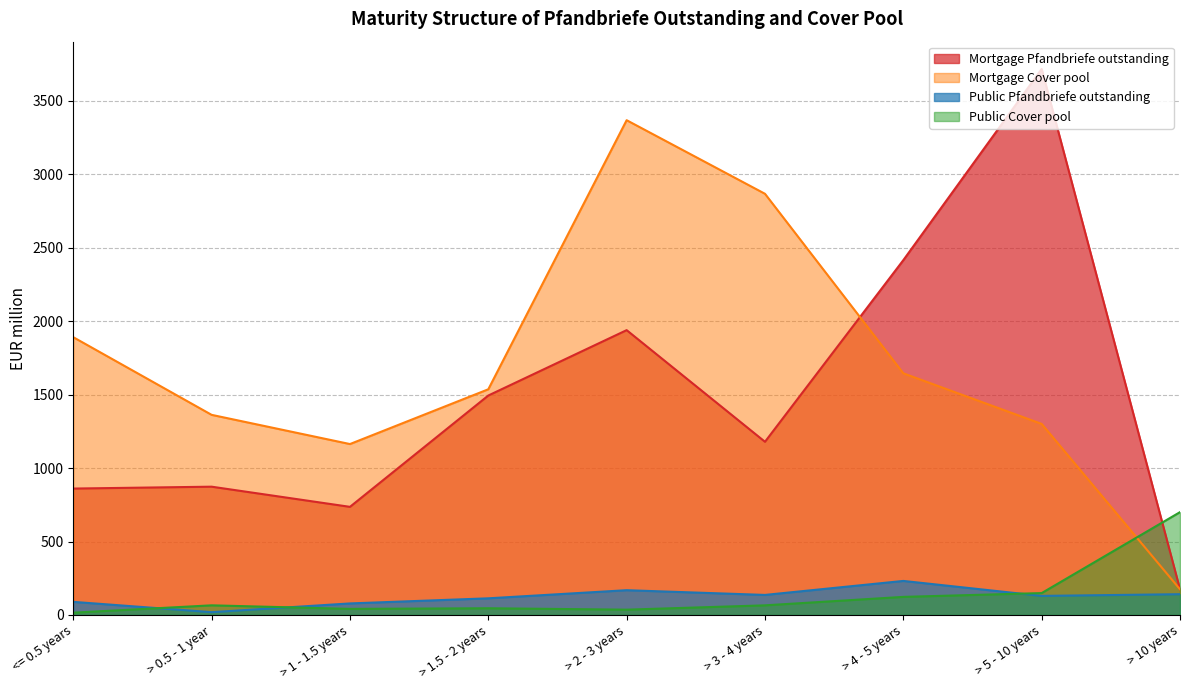

How many lines are shown in the chart?

4